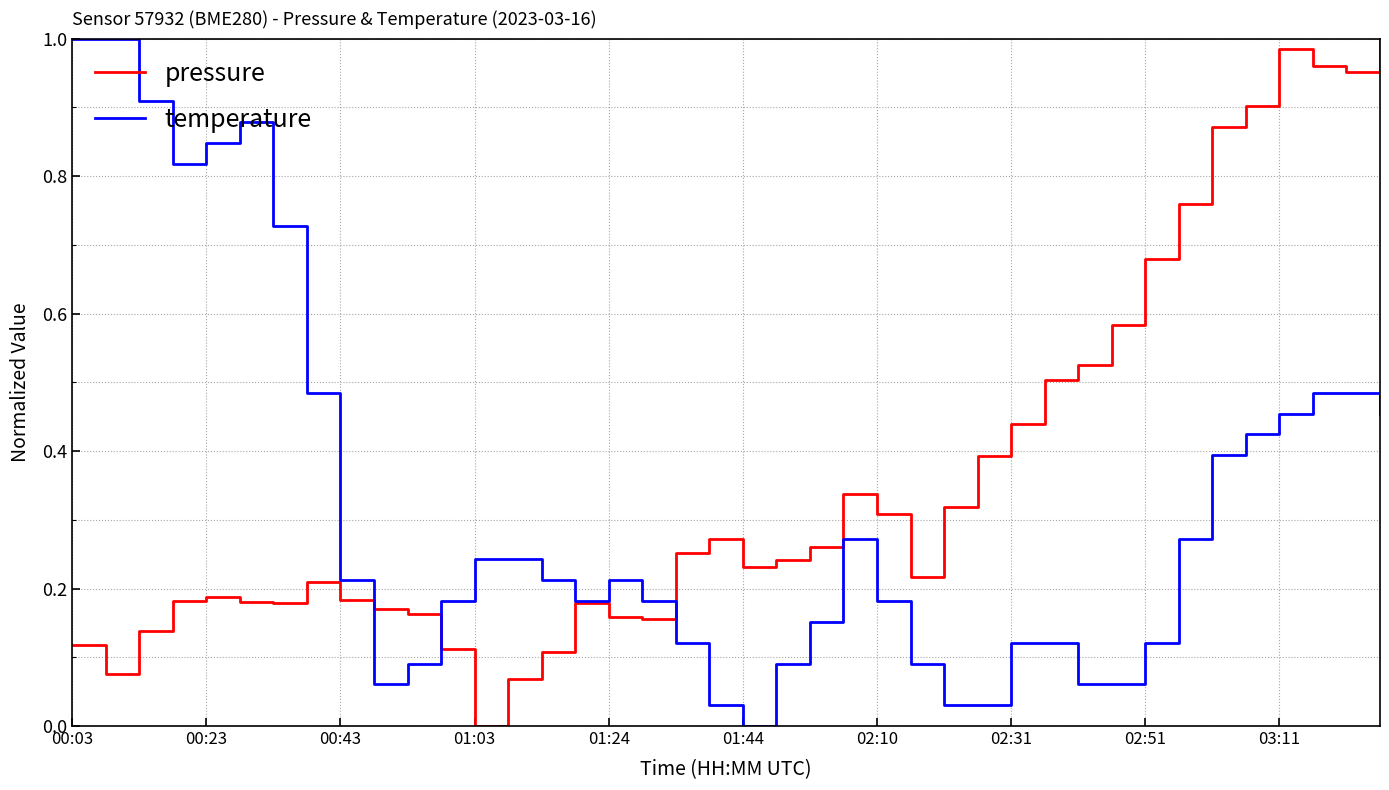

Rank the series by their average value, from lowest to highest.

temperature, pressure